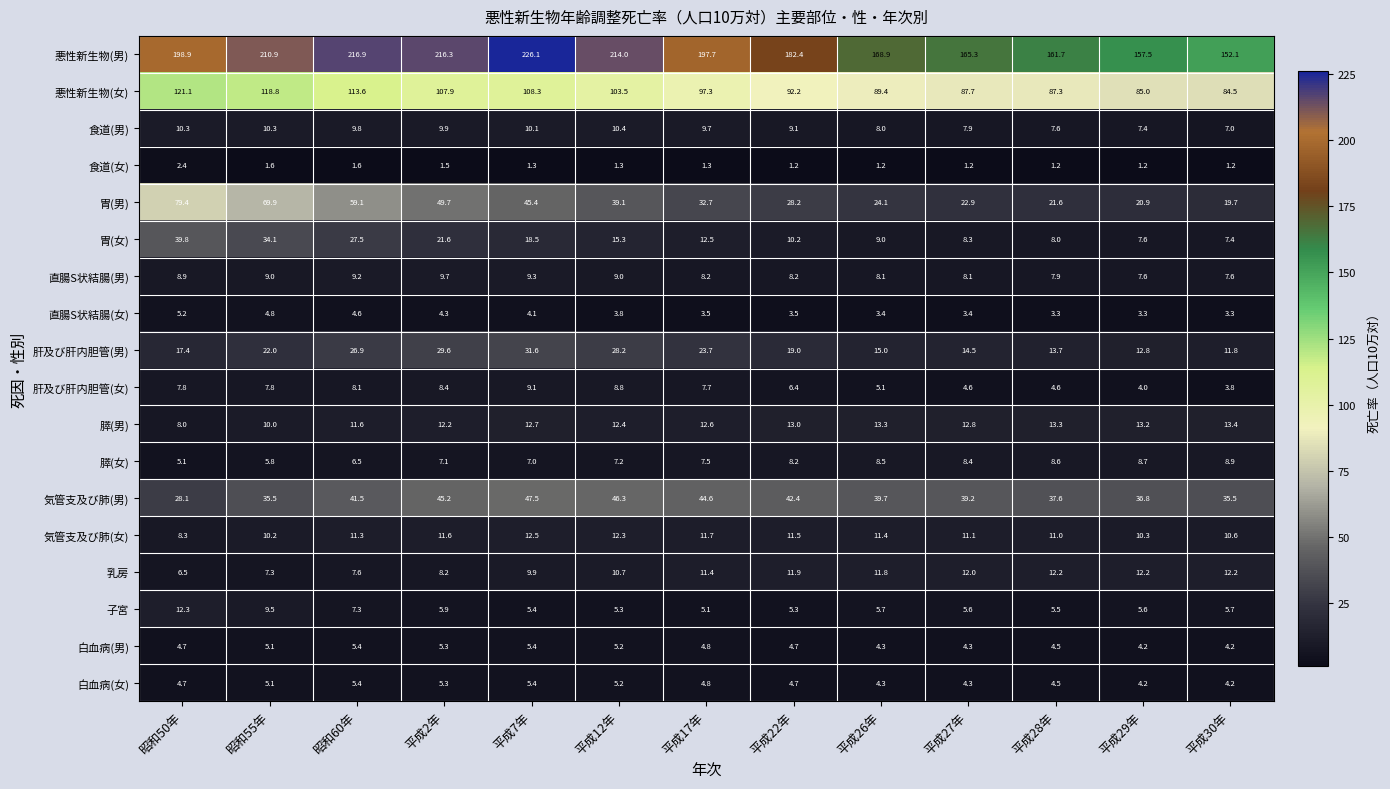

What is the spread (max minus min) of values at 平成12年?

212.7